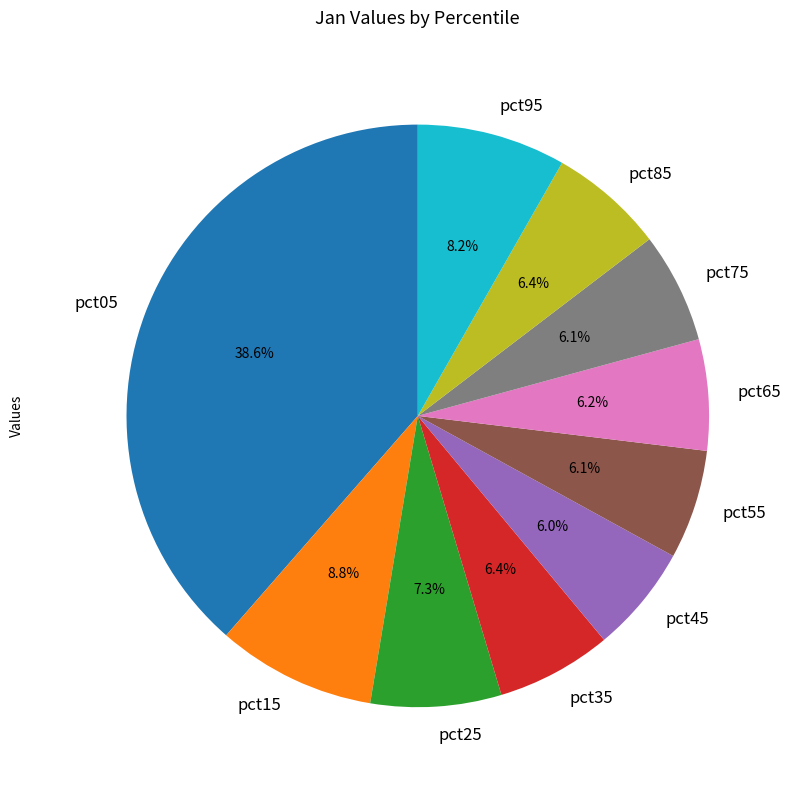

Which category has the biggest portion of the pie?

pct05